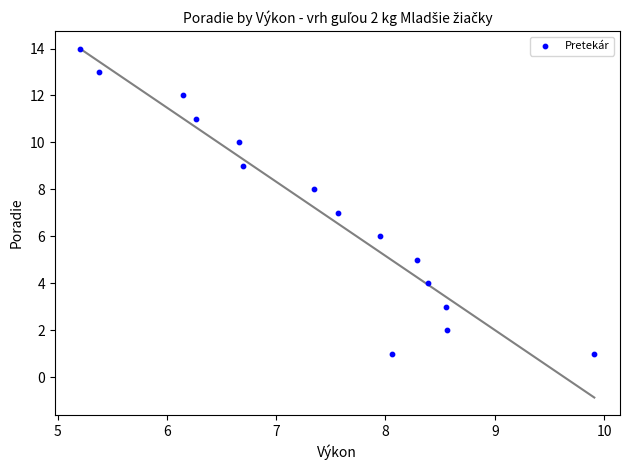

What is the range of Y values (max minus min)?

13